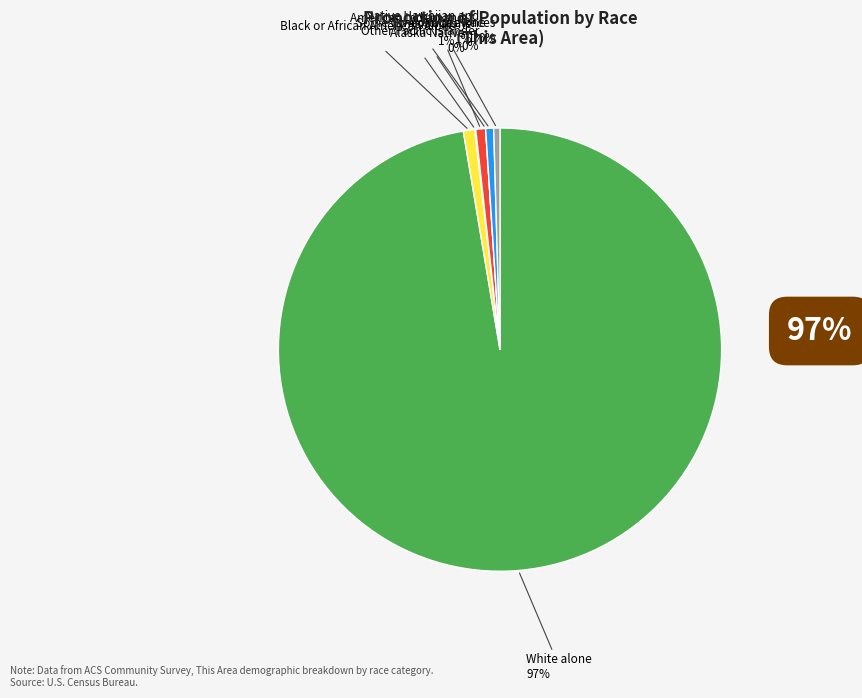

How many segments does this pie chart have?

7